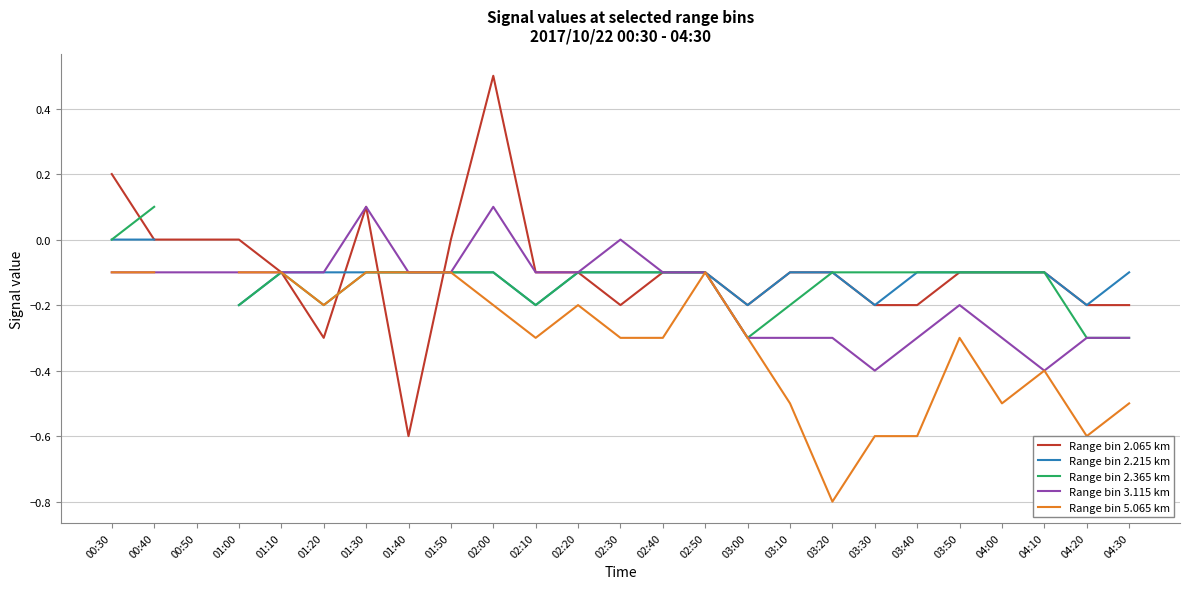

At which category is the sum across all series the highest?

02:00